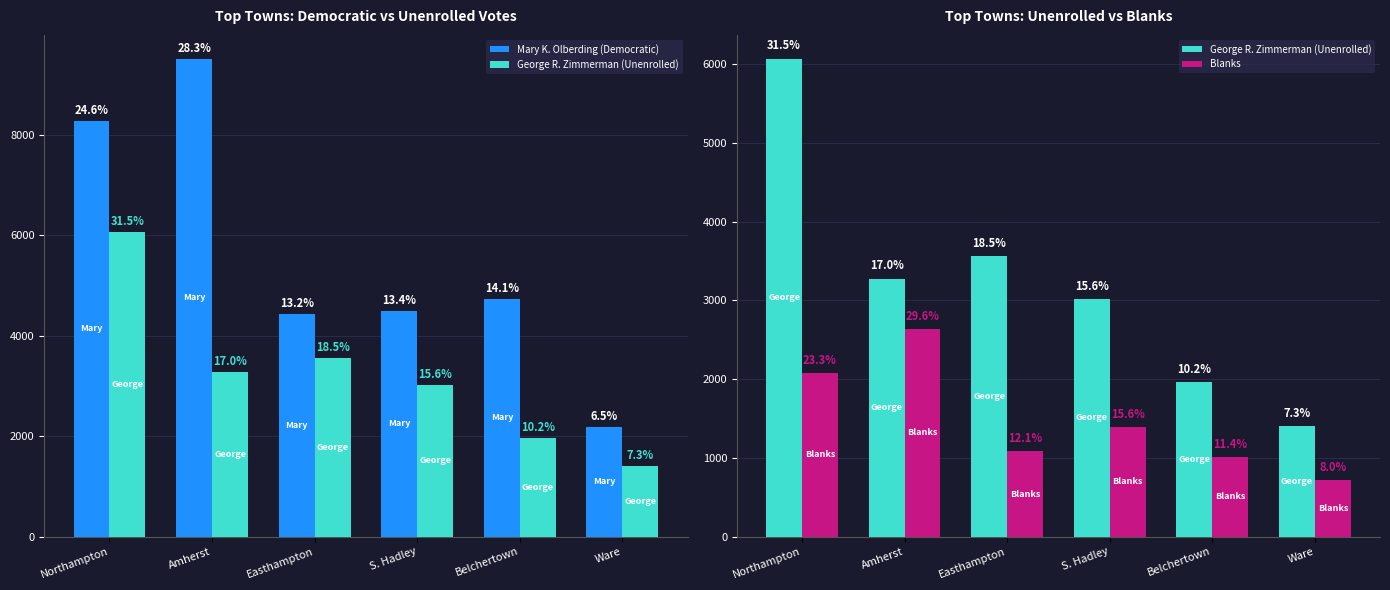

What is the difference between the maximum and second lowest values in the Blanks series?

1618